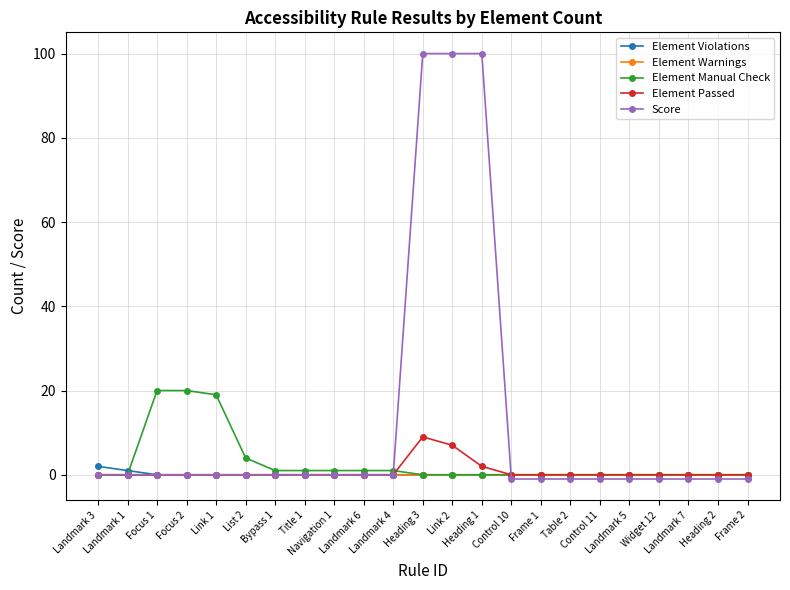

List the series in order of their peak value, lowest first.

Element Warnings, Element Violations, Element Passed, Element Manual Check, Score